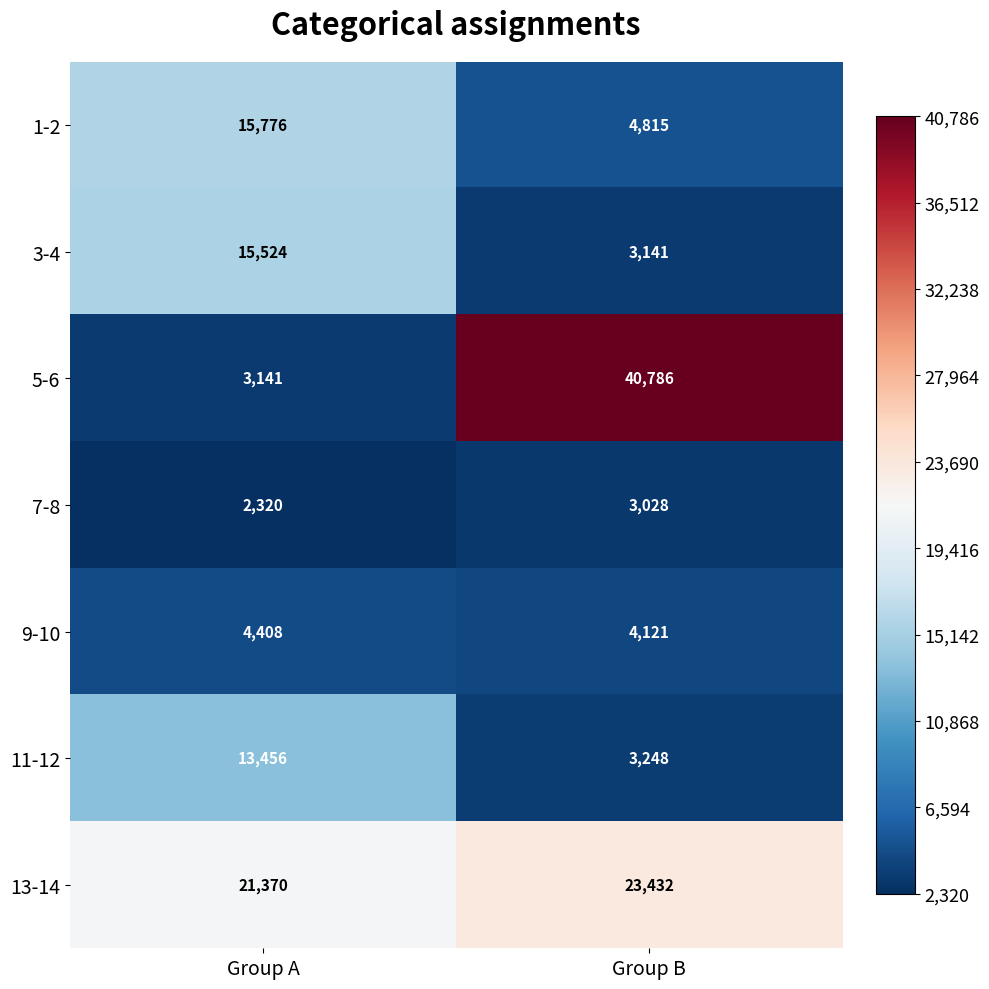

Count the number of data series in this chart.

7